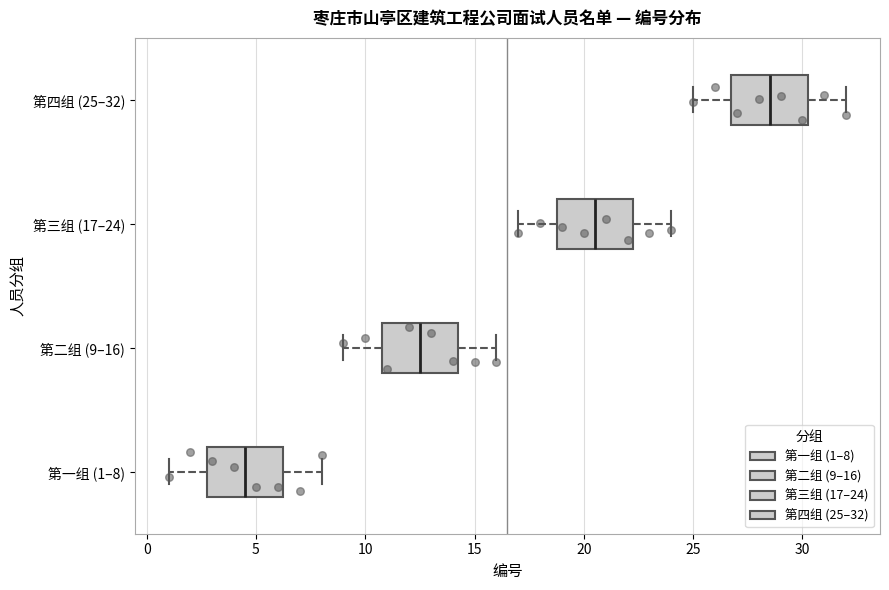

Reading bottom to top, read every box against the x-axis: the position of its median line, the range the box covers, and the ends of its whiskers. The values are not printed on the chart, so give them approximately, as read against the axis.

第一组 (1–8): median 4.5, box 3.0 to 6.5, whiskers 1.0 to 8.0
第二组 (9–16): median 12.5, box 11.0 to 14.5, whiskers 9.0 to 16.0
第三组 (17–24): median 20.5, box 19.0 to 22.5, whiskers 17.0 to 24.0
第四组 (25–32): median 28.5, box 27.0 to 30.5, whiskers 25.0 to 32.0